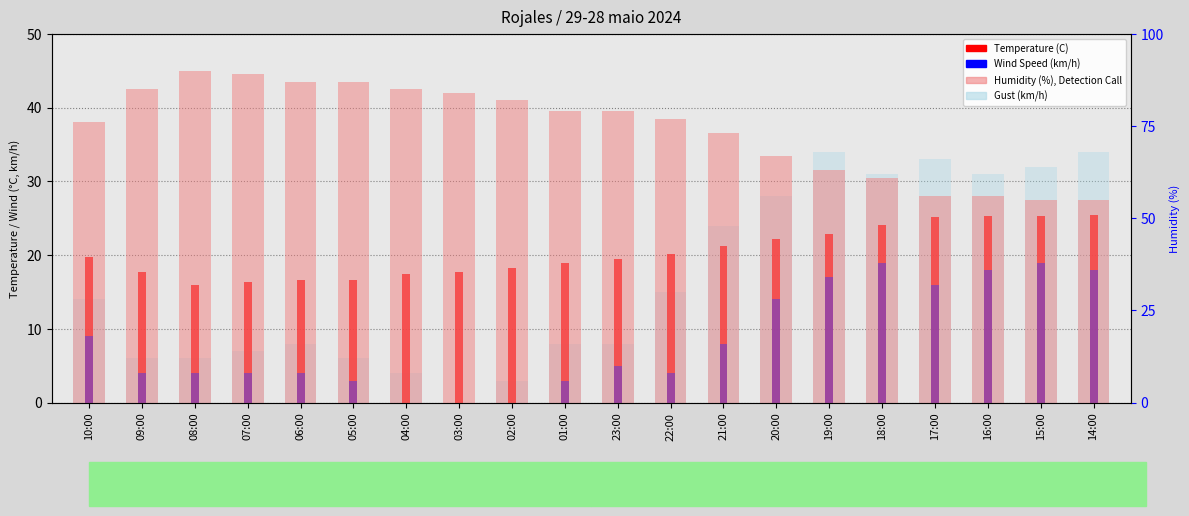

Rank the series by their maximum value, from highest to lowest.

Humidity (%), Gust (km/h), Temperature (C), Wind Speed (km/h)